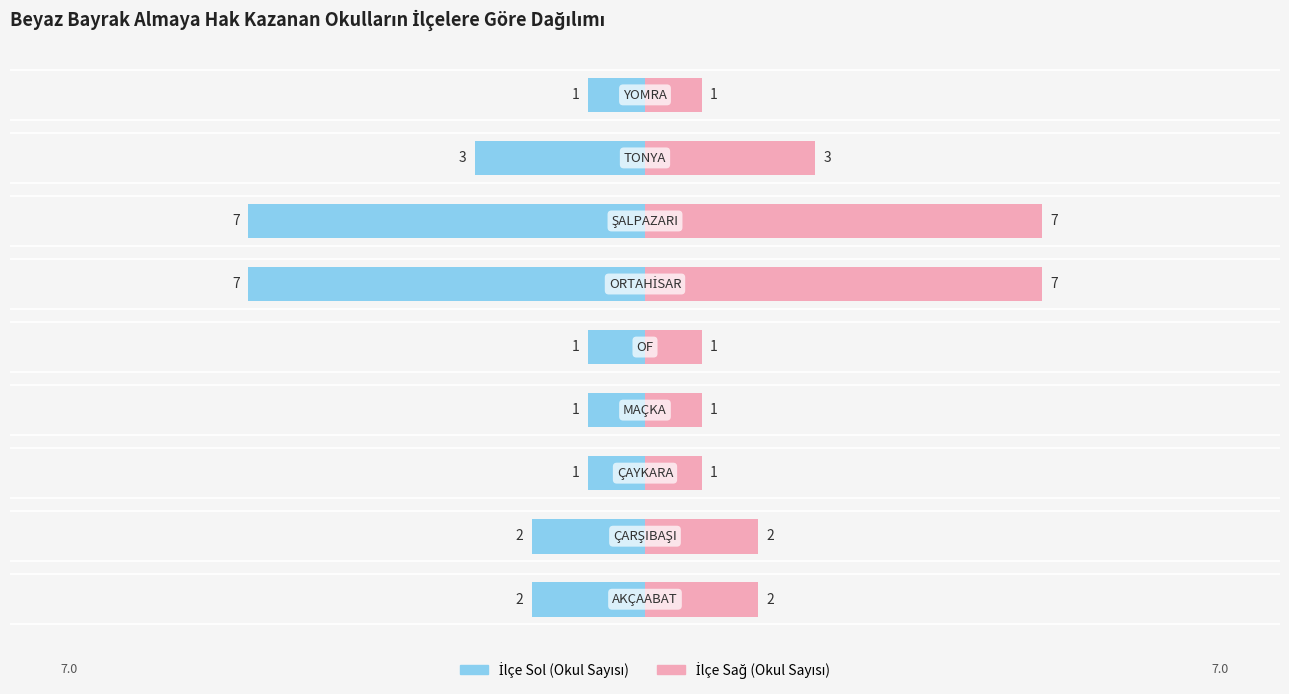

List the series in order of their overall mean, highest first.

İlçe (Sağ), İlçe (Sol)